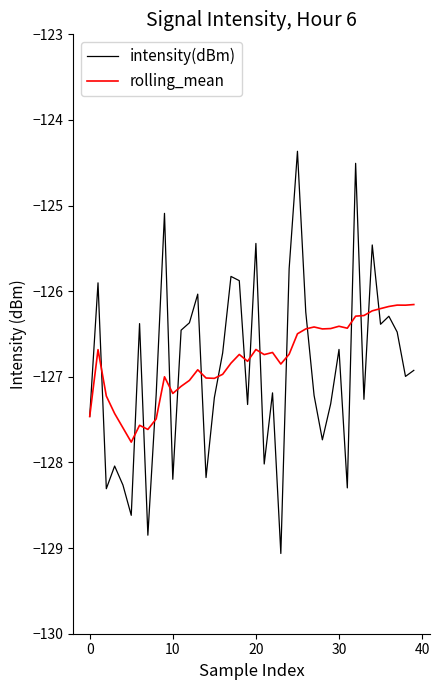

Which series has the widest spread of values?

intensity(dBm)